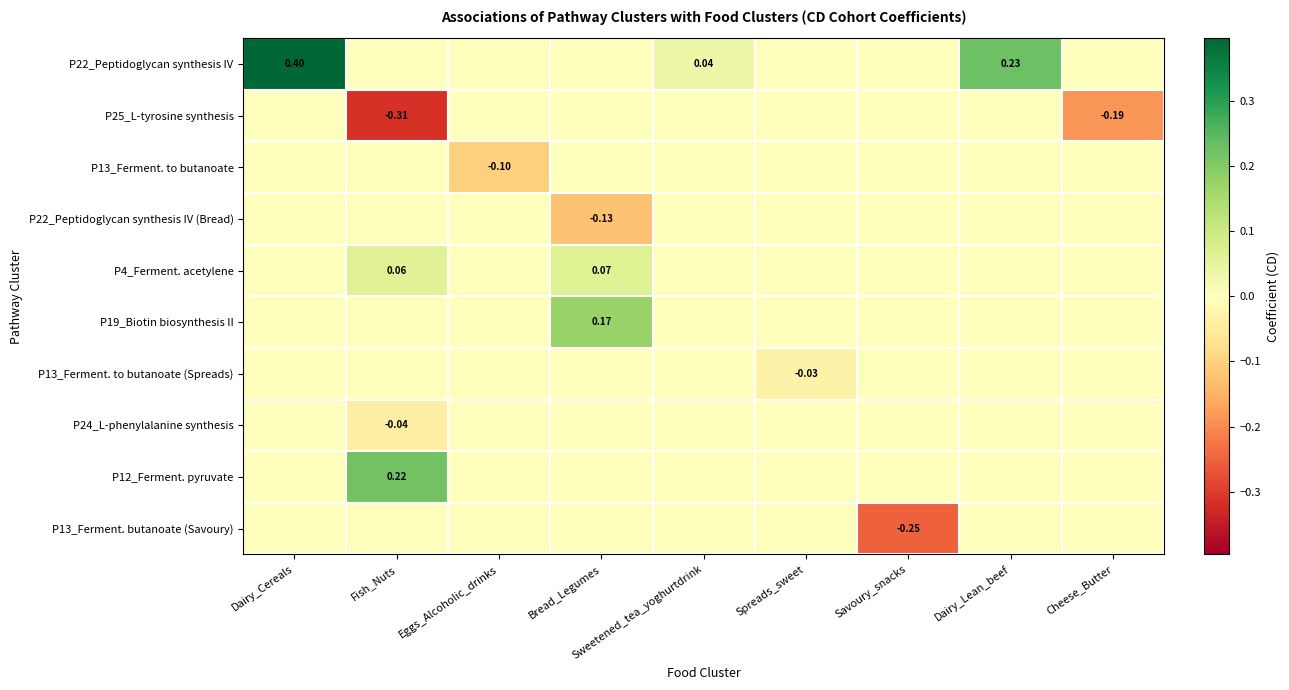

Is it true that P12_Ferment. pyruvate equals 0.0 at Bread_Legumes?

True